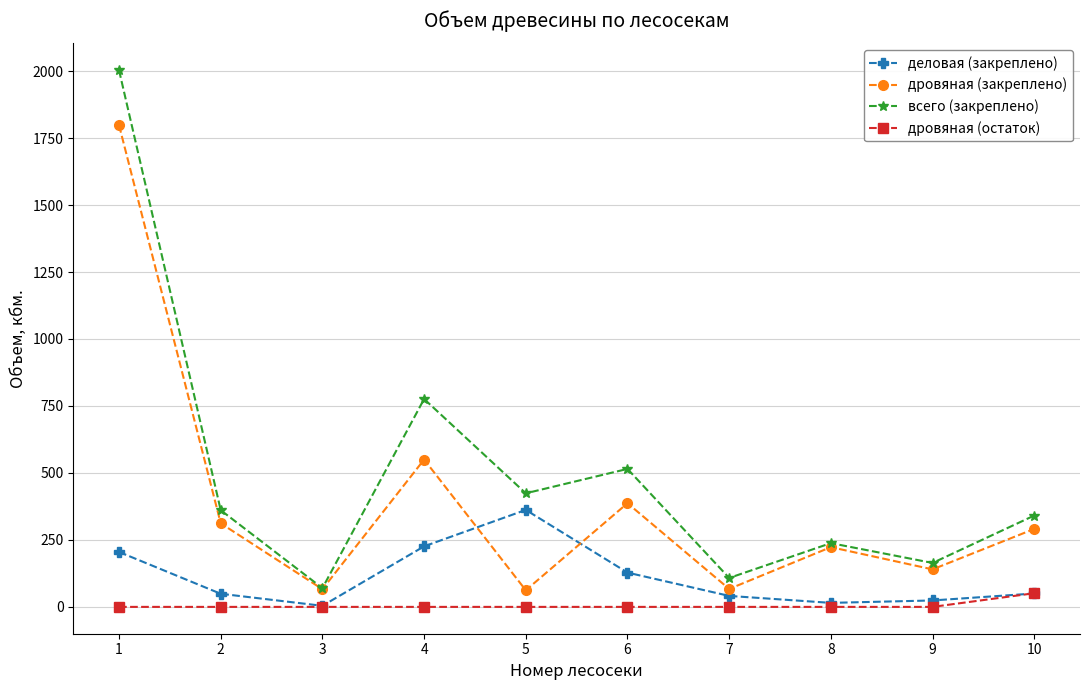

Which category has the highest value in the дровяная (остаток) series?

10